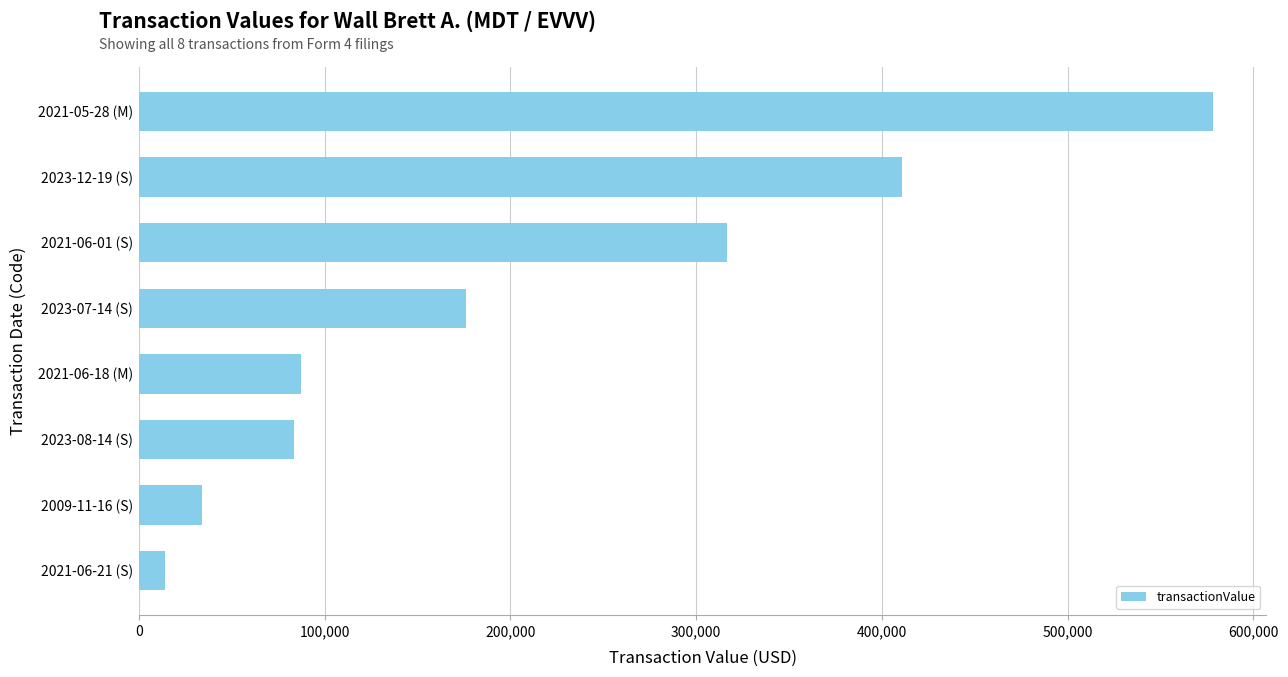

The value at 2021-06-01 (S) is 482961. True or false?

False